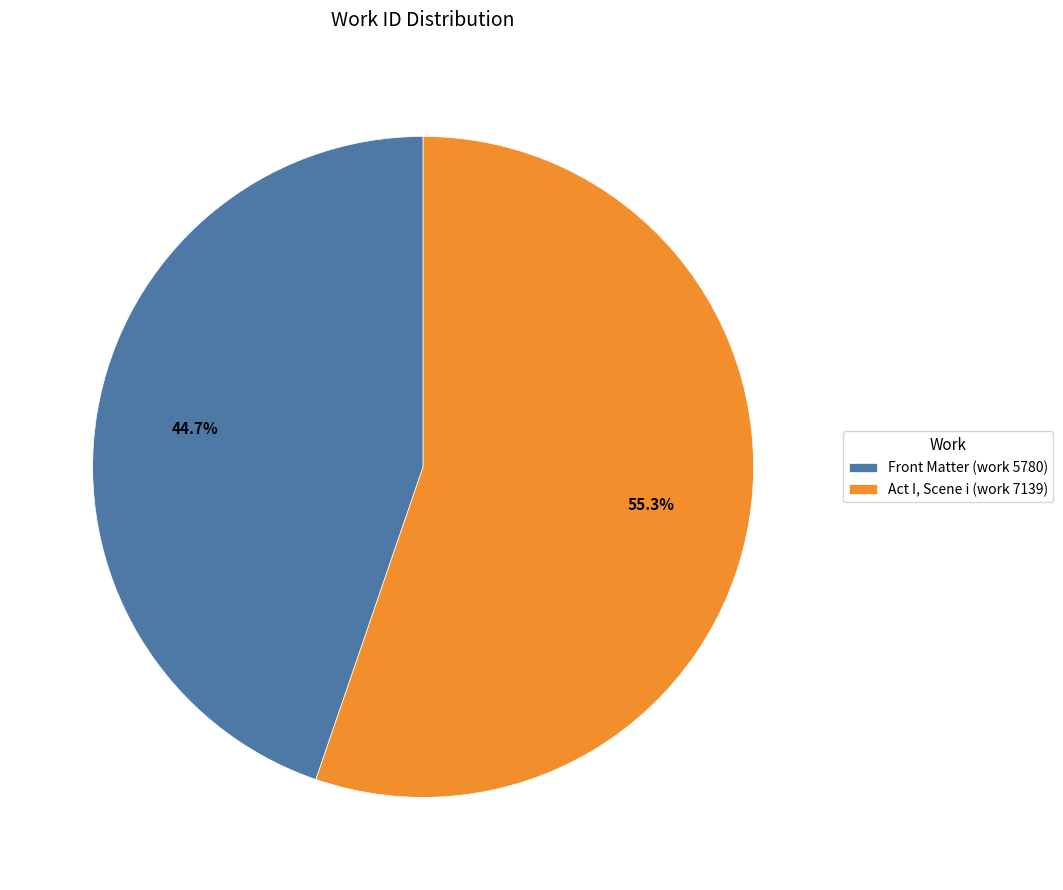

What is the ratio of the value at Front Matter (work 5780) to the value at Act I, Scene i (work 7139)?

0.8